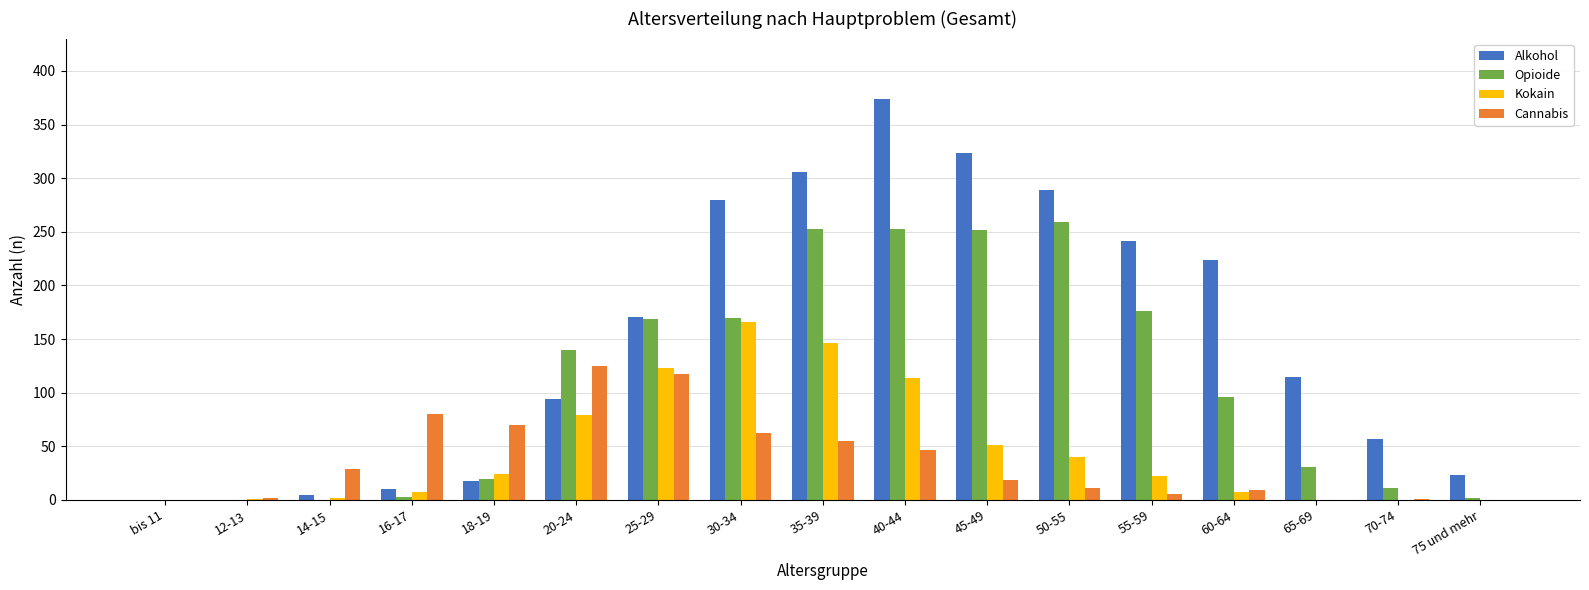

Which series has the largest total across all categories?

Alkohol